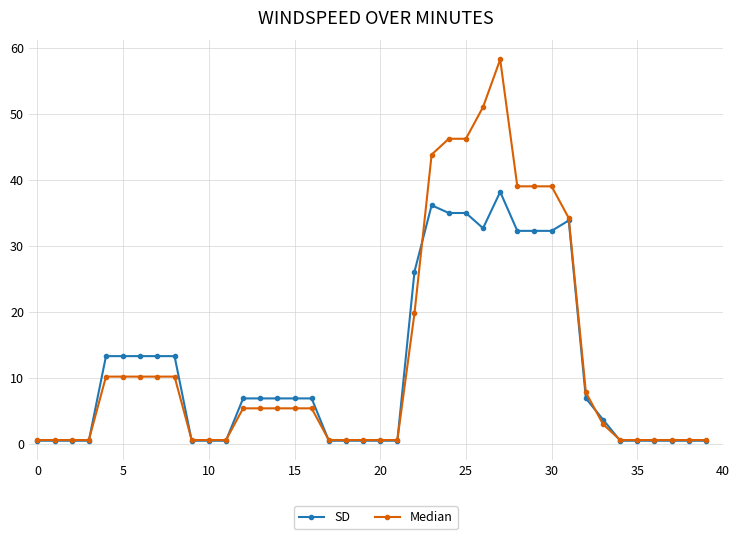

Rank the series by their average value, from lowest to highest.

SD, Median